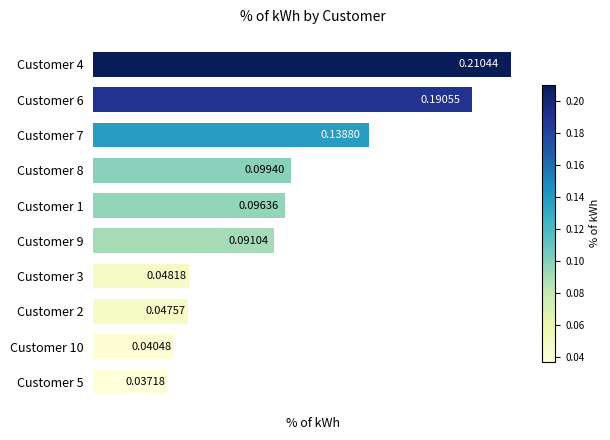

What is the sum of all values?

1.0